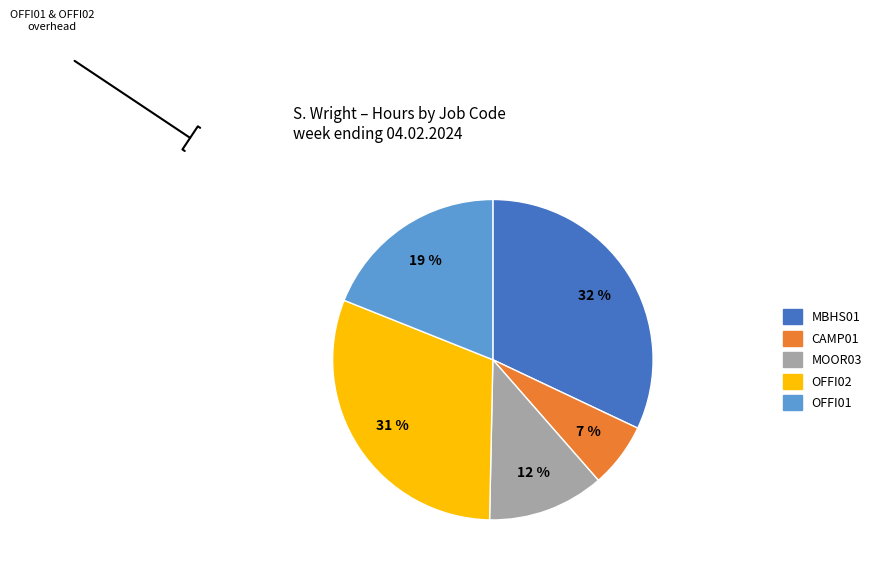

To the nearest percent, what percentage of the pie is CAMP01?

7%